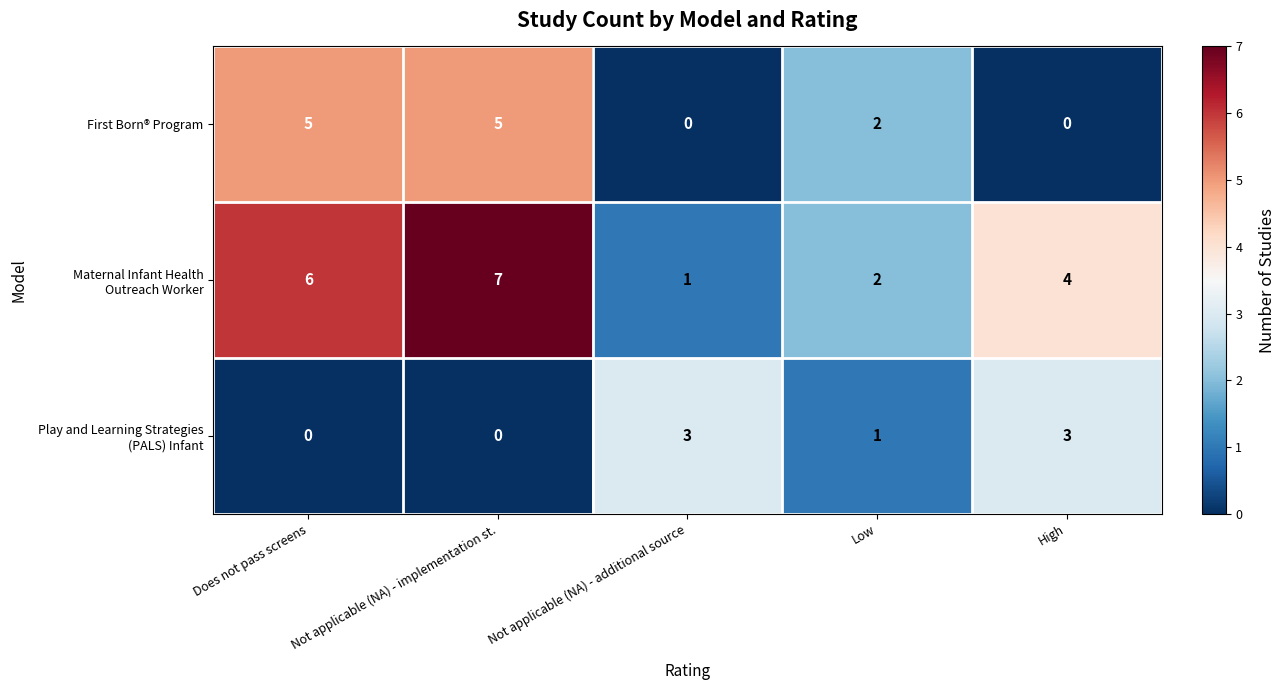

Which series changed the most between Does not pass screens and High?

First Born® Program